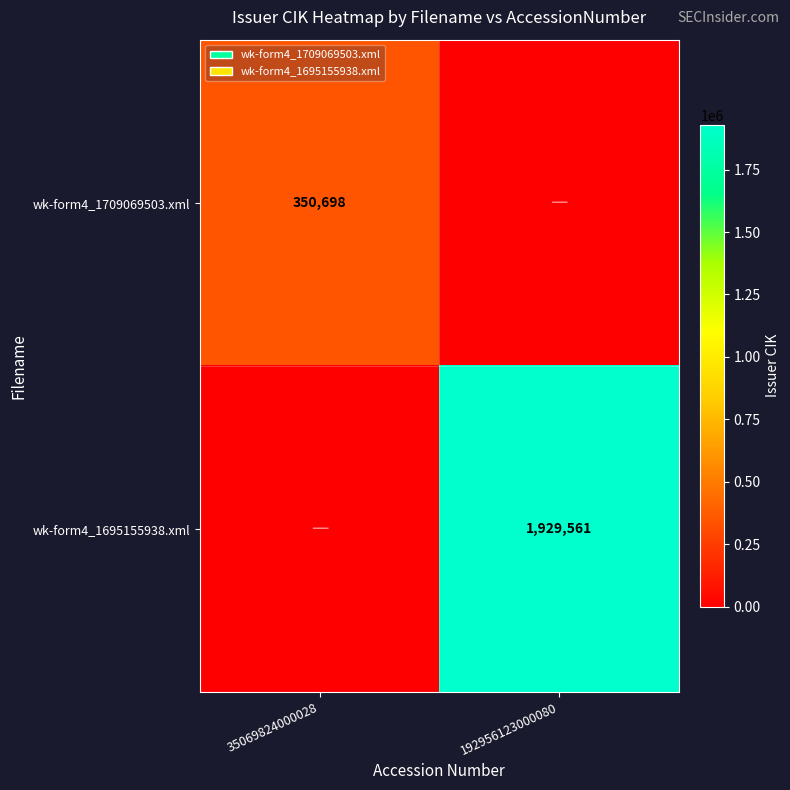

How many data points does each series have?

2